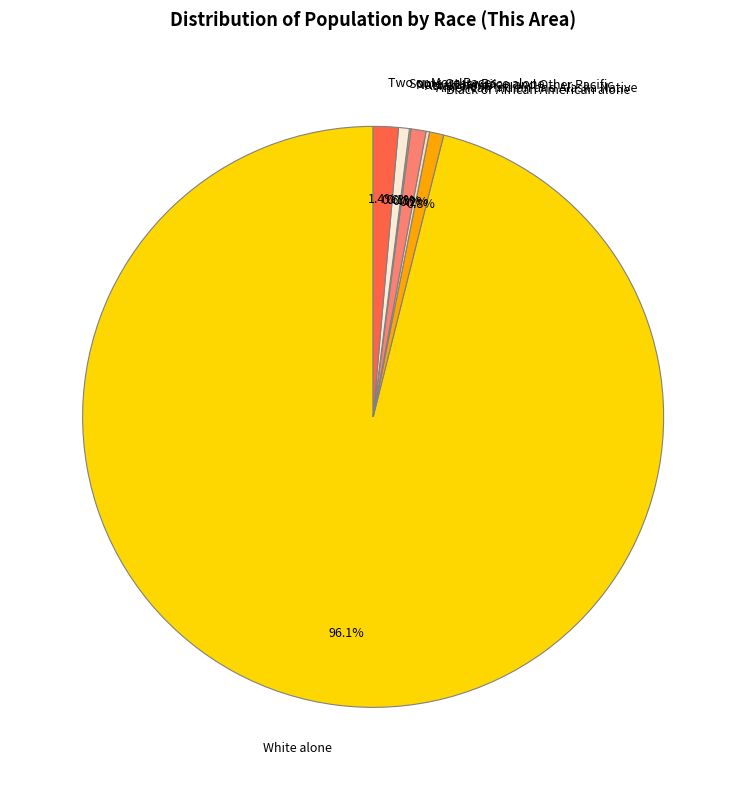

To the nearest percent, what is the difference between the largest and smallest slice percentages?

96%